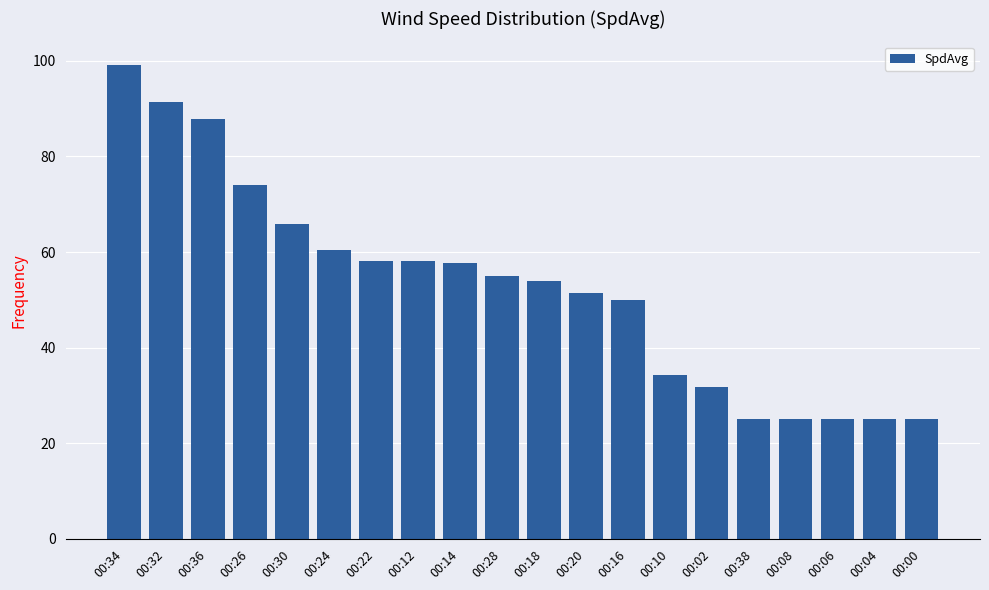

Which category has the highest value across all series?

00:34